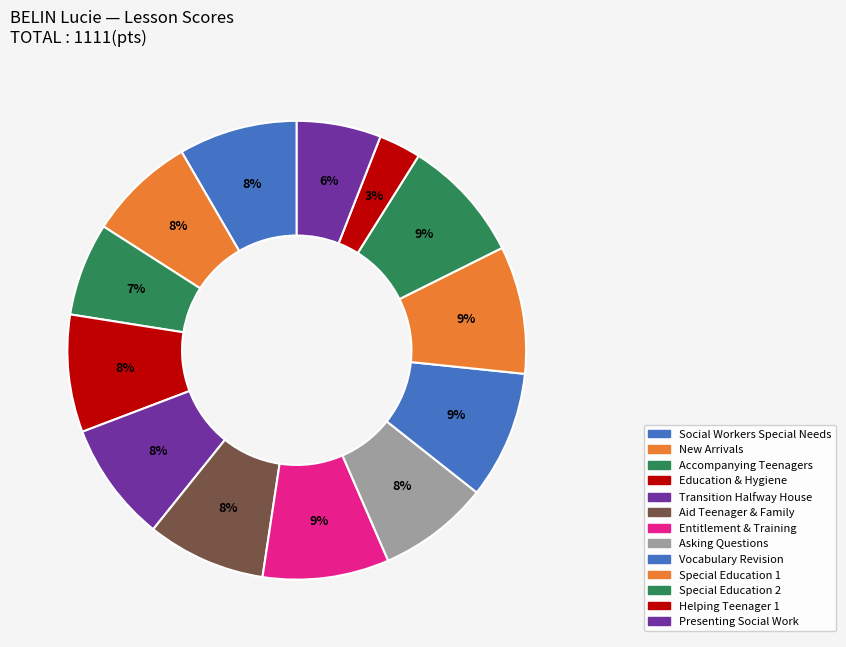

How many segments does this pie chart have?

13